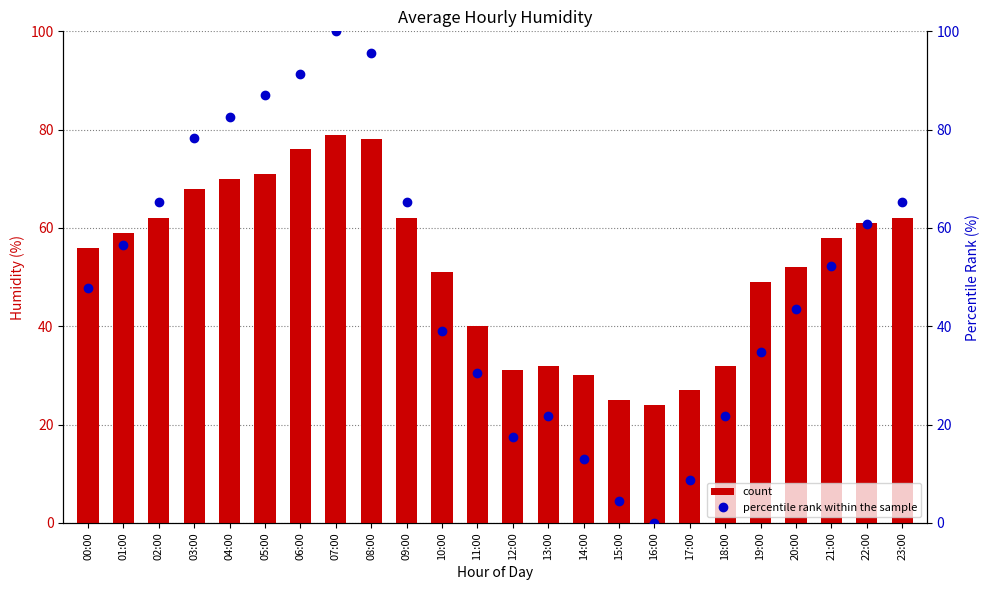

How many groups of bars are there?

24